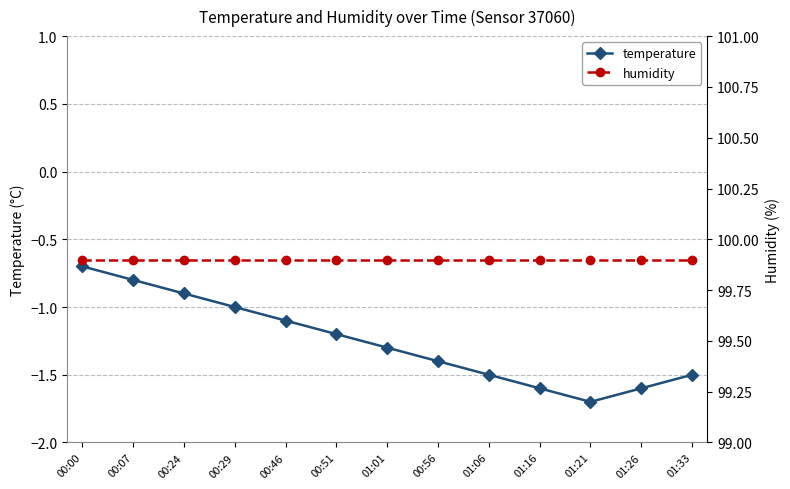

What are all the series names shown in the legend?

temperature, humidity